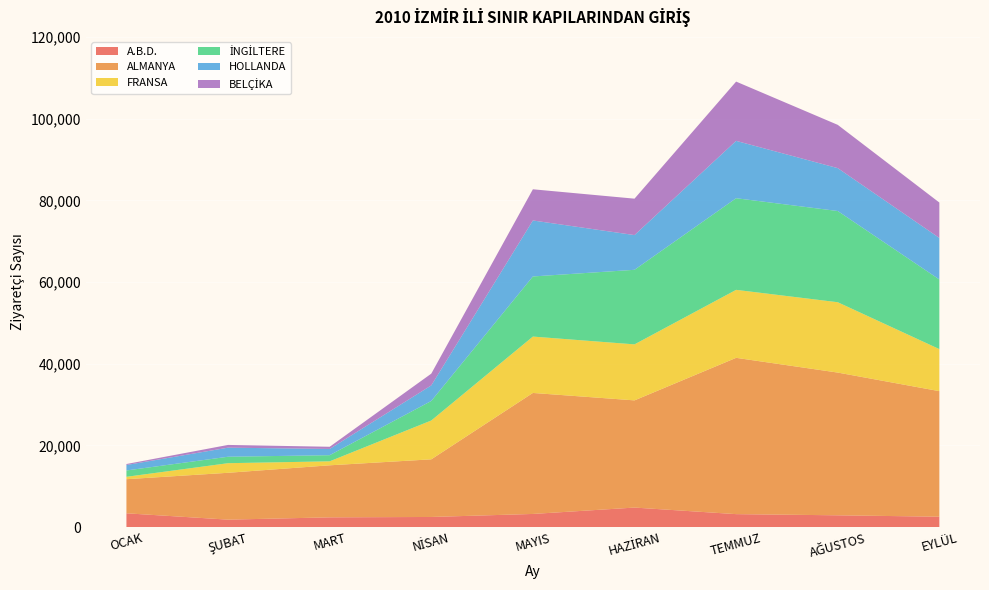

Reading left to right, what are all the values shown in this chart?

A.B.D.: OCAK=3396	ŞUBAT=1845	MART=2407	NİSAN=2499	MAYIS=3238	HAZİRAN=4799	TEMMUZ=3193	AĞUSTOS=2905	EYLÜL=2564
ALMANYA: OCAK=8346	ŞUBAT=11465	MART=12735	NİSAN=14106	MAYIS=29615	HAZİRAN=26235	TEMMUZ=38252	AĞUSTOS=34935	EYLÜL=30726
FRANSA: OCAK=589	ŞUBAT=2350	MART=974	NİSAN=9505	MAYIS=13796	HAZİRAN=13708	TEMMUZ=16641	AĞUSTOS=17217	EYLÜL=10291
İNGİLTERE: OCAK=1550	ŞUBAT=1580	MART=1501	NİSAN=4782	MAYIS=14715	HAZİRAN=18251	TEMMUZ=22428	AĞUSTOS=22325	EYLÜL=17042
HOLLANDA: OCAK=1333	ŞUBAT=2219	MART=1530	NİSAN=3805	MAYIS=13702	HAZİRAN=8497	TEMMUZ=14037	AĞUSTOS=10495	EYLÜL=10165
BELÇİKA: OCAK=243	ŞUBAT=673	MART=530	NİSAN=2880	MAYIS=7634	HAZİRAN=8915	TEMMUZ=14506	AĞUSTOS=10594	EYLÜL=8668